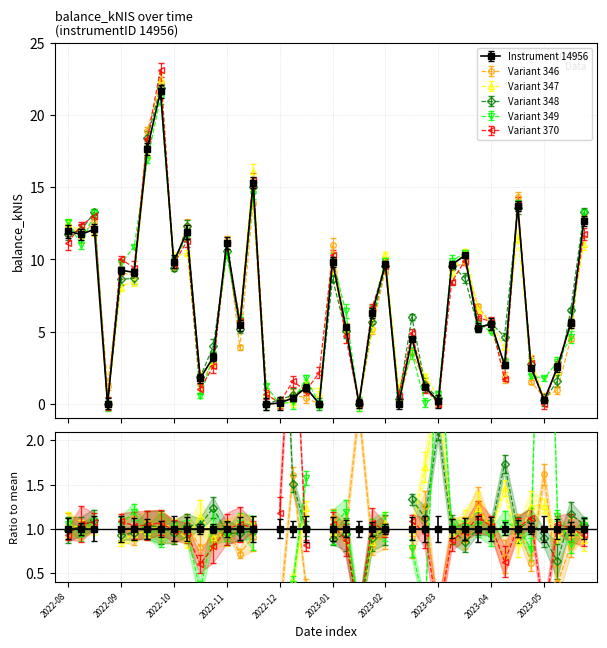

What is the sum of the values at 2023-04-20 and 2022-08-25?

14.6